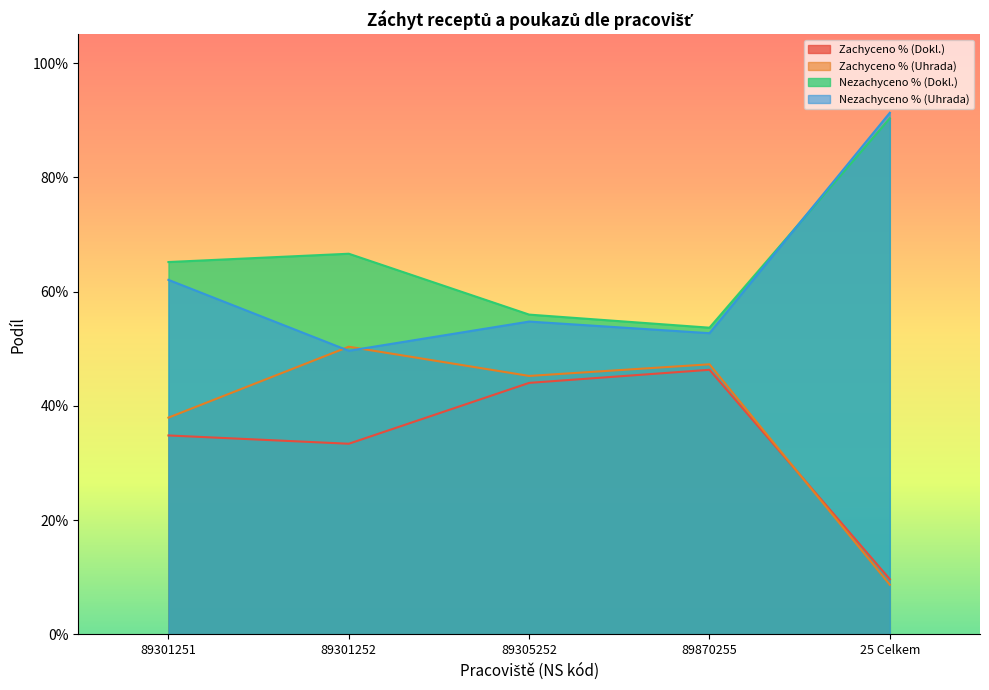

At which label does Zachyceno % (Uhrada) reach its minimum?

25 Celkem